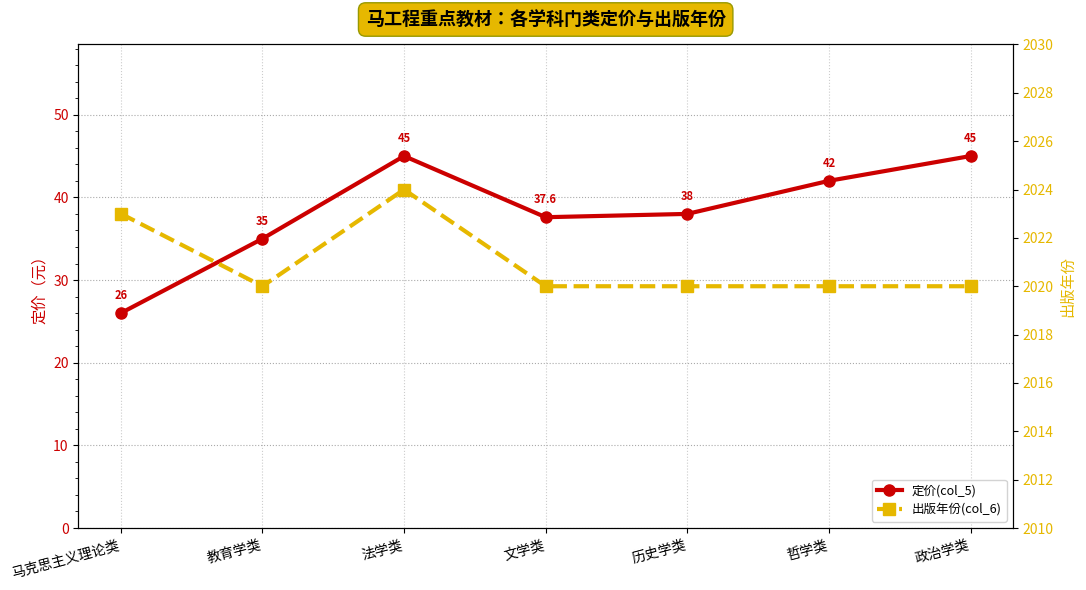

What is the average value of the 定价(col_5) series?

38.4